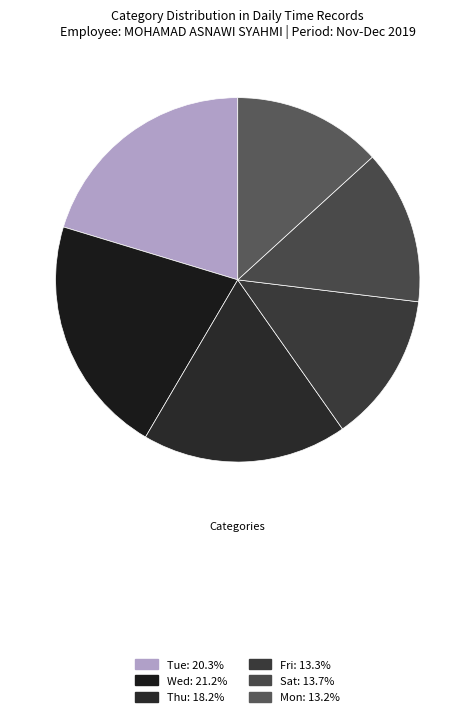

How many segments does this pie chart have?

6